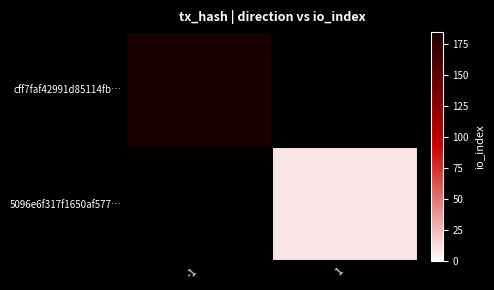

At which label does 5096e6f317f1650af577… reach its minimum?

-1